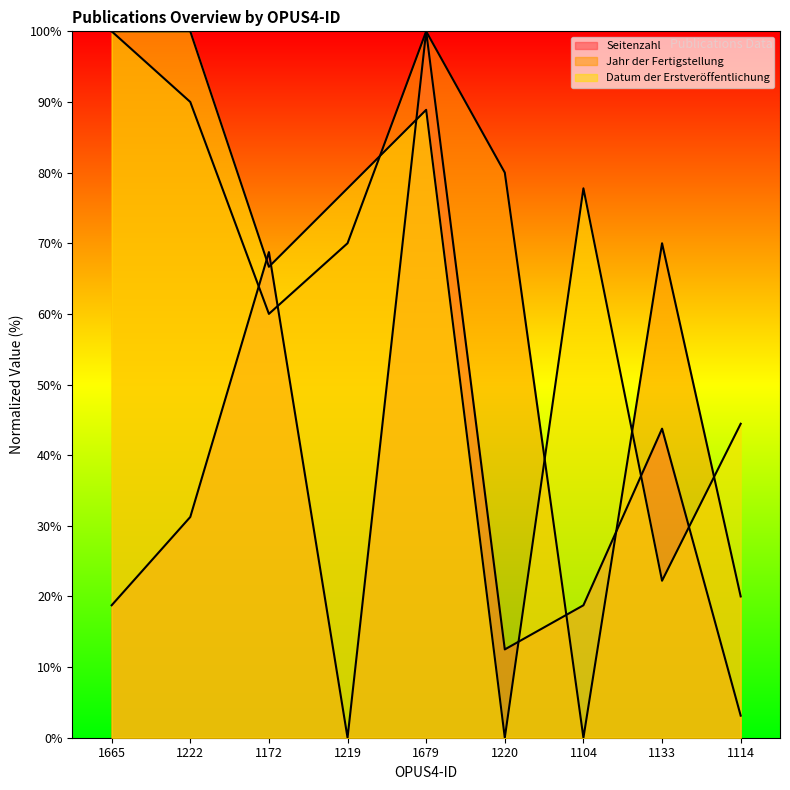

List the labels in order of Seitenzahl value, largest first.

1679, 1172, 1133, 1222, 1665, 1104, 1220, 1114, 1219